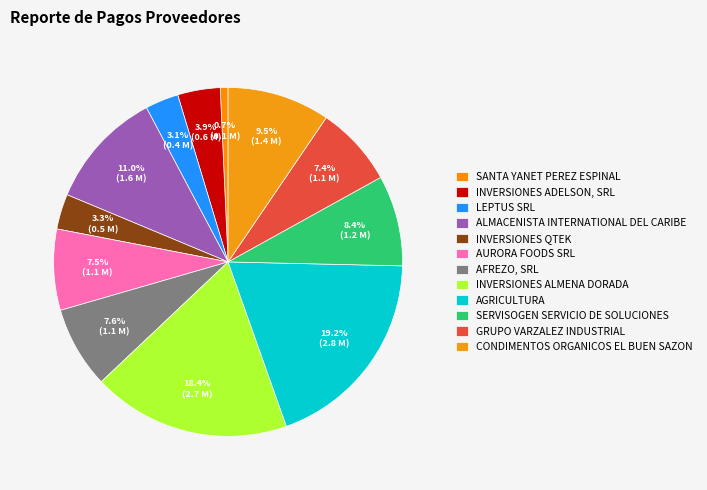

How many slices are in this pie chart?

12